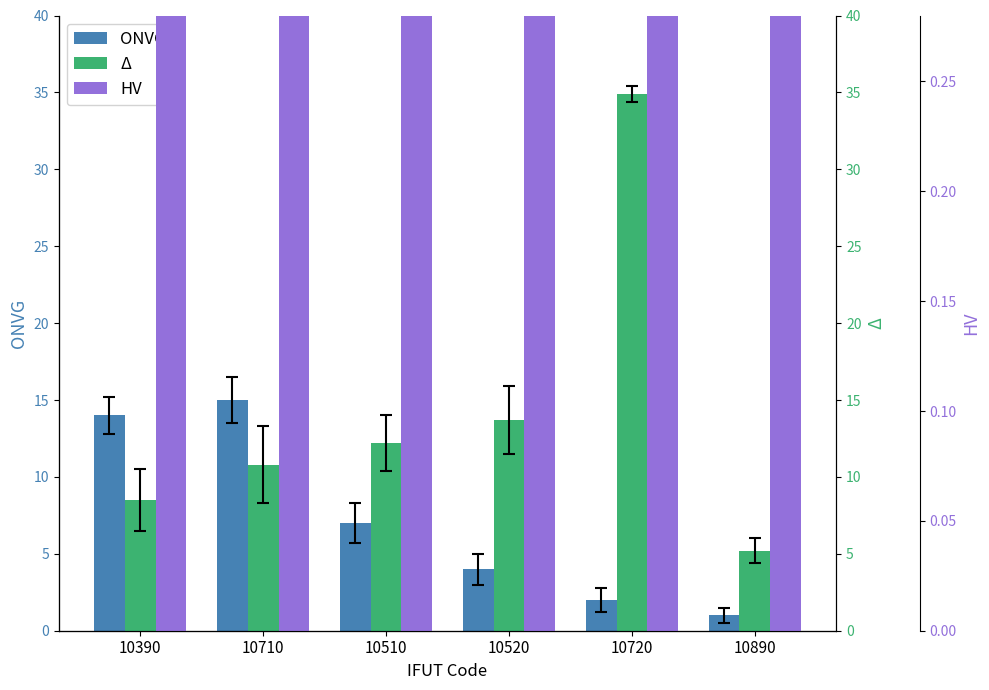

Between 10520 and 10710, which is larger?

10710